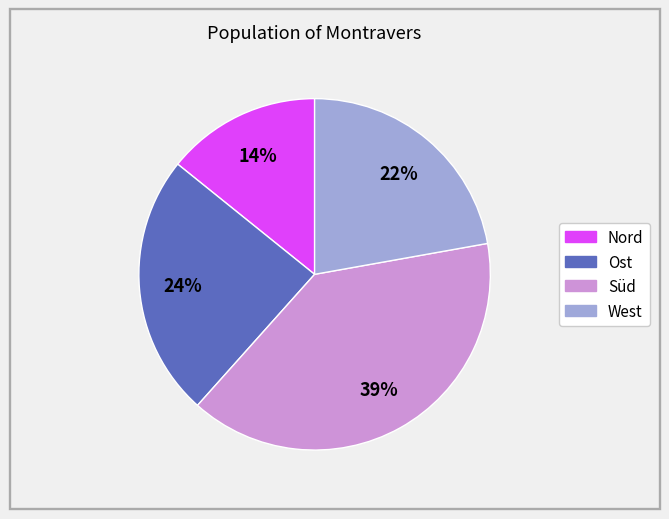

To the nearest percent, what is the difference between the largest and smallest slice percentages?

25%